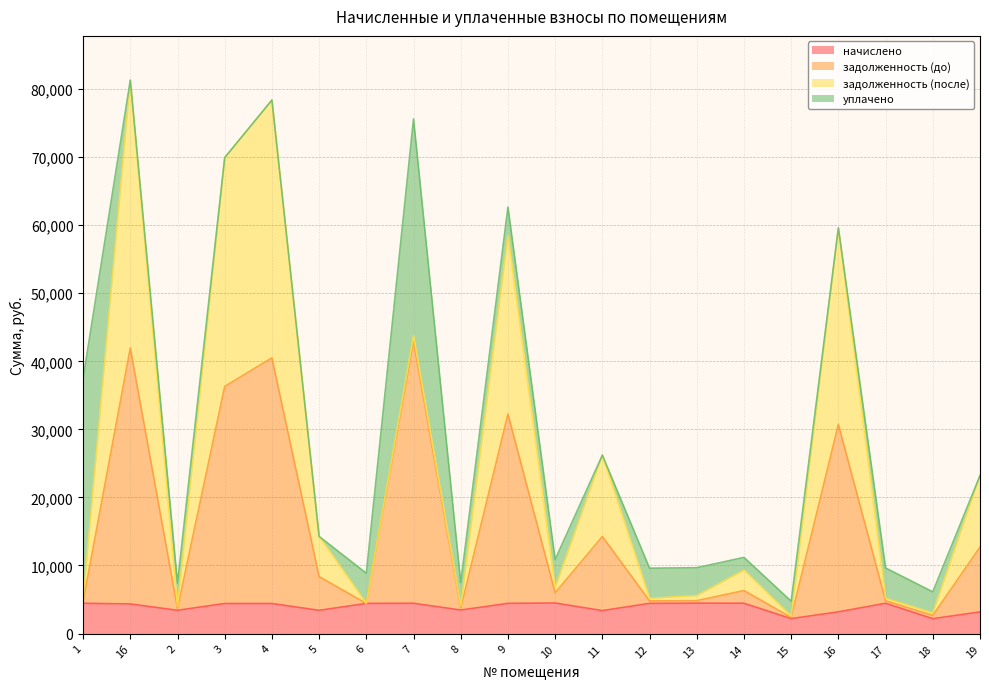

What is the lowest value of the начислено series?

2185.2